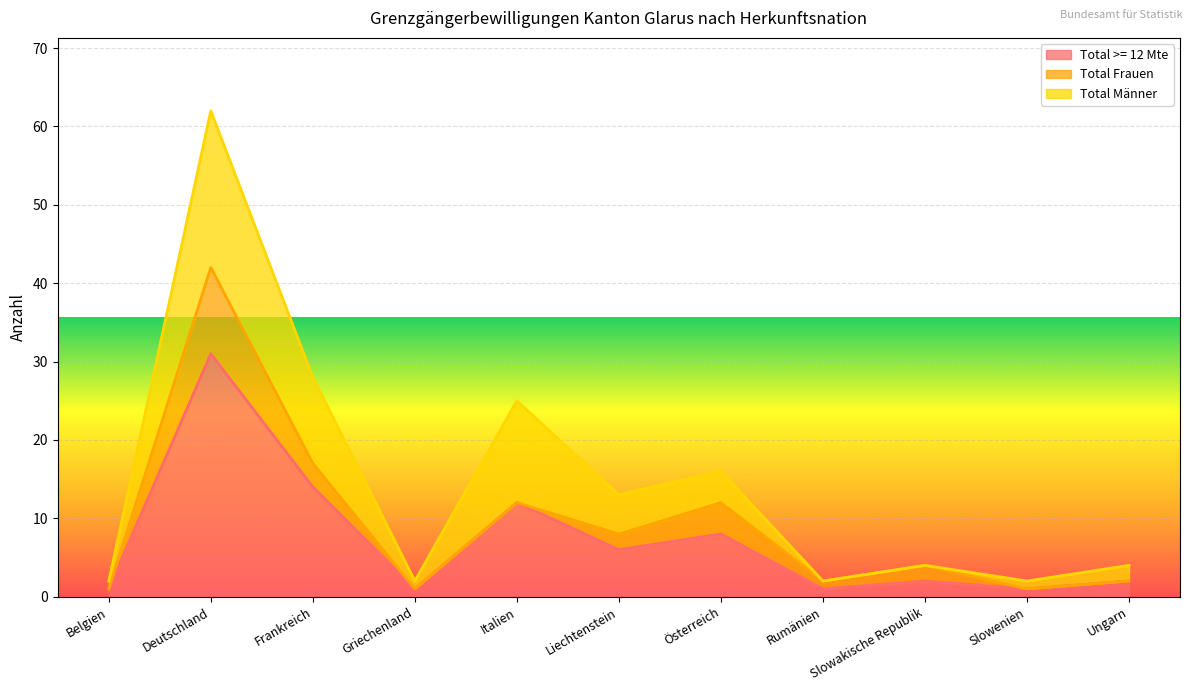

What is the difference between the maximum and minimum values in the Total Frauen series?

11